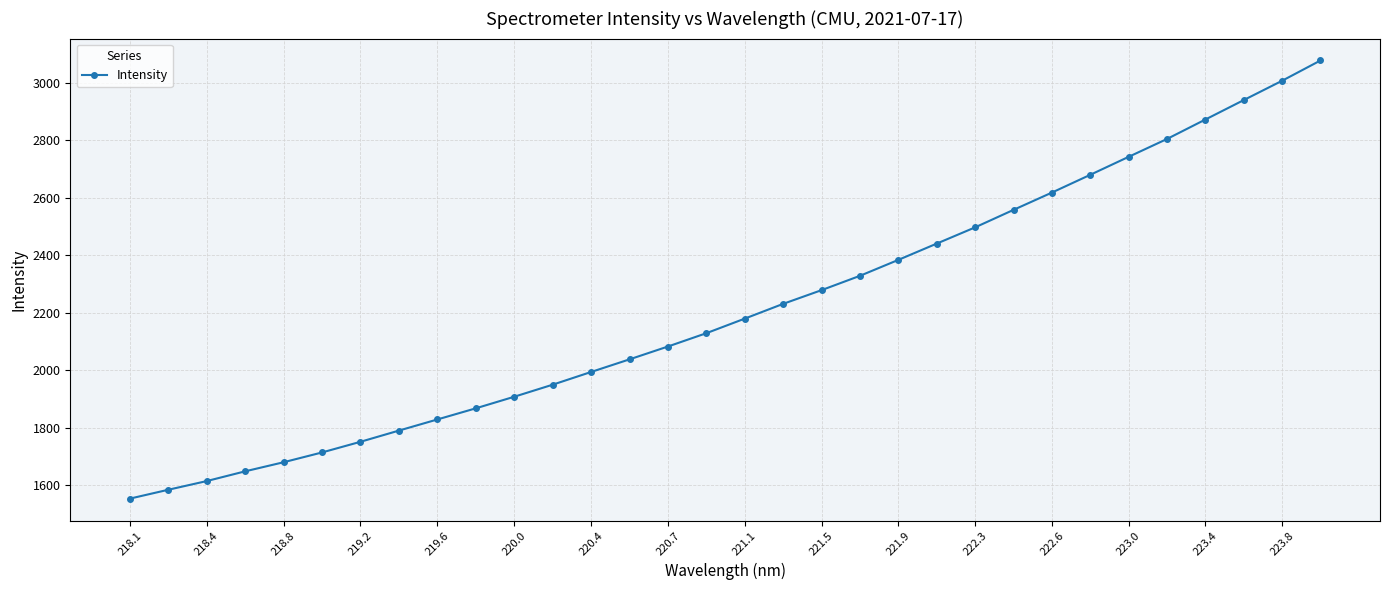

What is the greatest value displayed?

3077.3